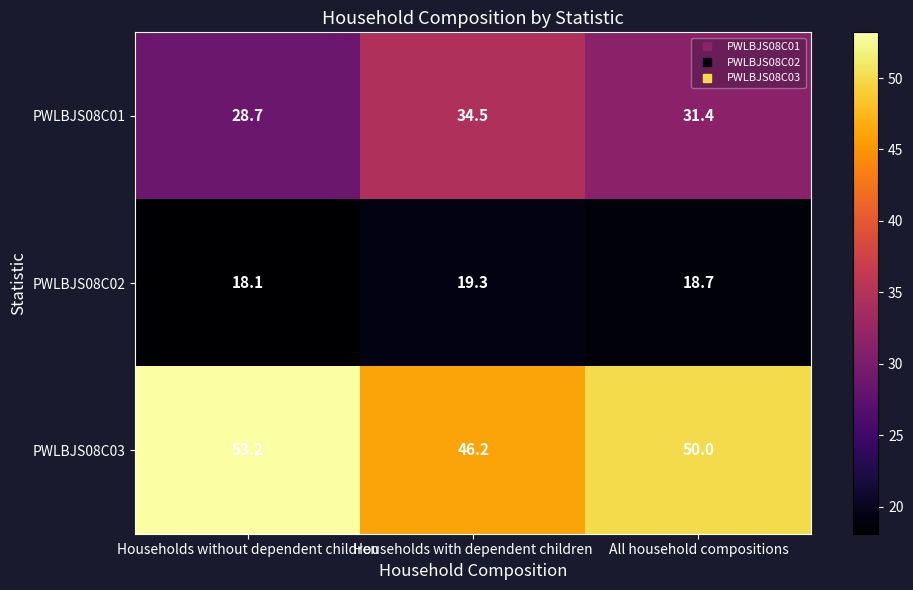

The PWLBJS08C03 series shows 46.2 at Households with dependent children. True or false?

True